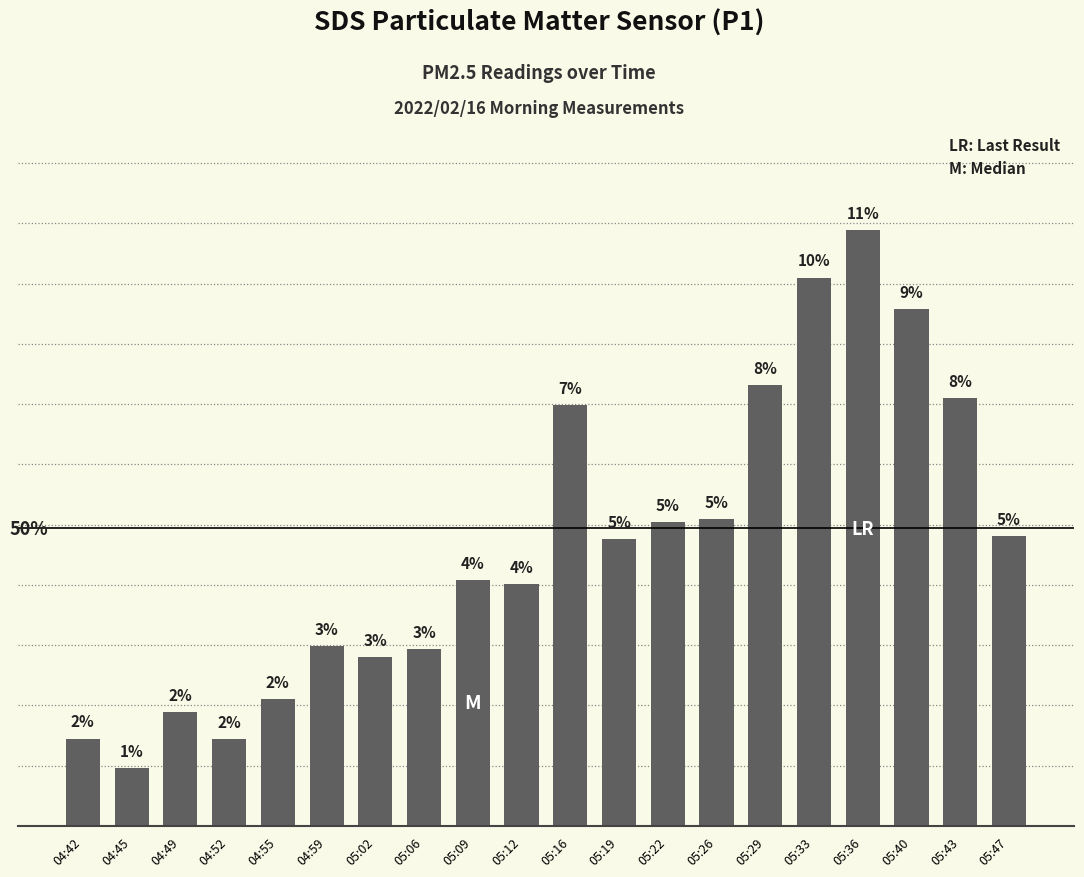

Reading left to right, what are all the values shown in this chart?

04:42=2.9	04:45=1.9	04:49=3.8	04:52=2.9	04:55=4.2	04:59=6.0	05:02=5.6	05:06=5.9	05:09=8.2	05:12=8.0	05:16=14.0	05:19=9.5	05:22=10.1	05:26=10.2	05:29=14.6	05:33=18.2	05:36=19.8	05:40=17.2	05:43=14.2	05:47=9.6